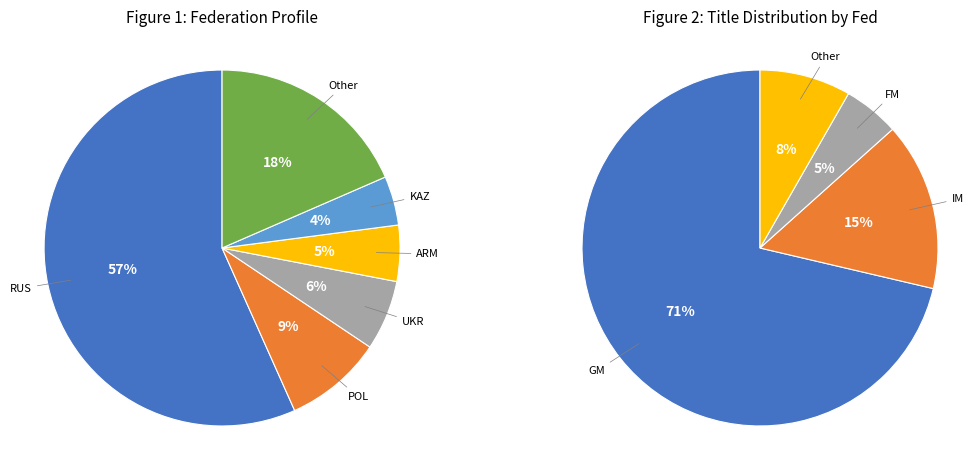

Is it true that UKR is 1% of the pie?

False